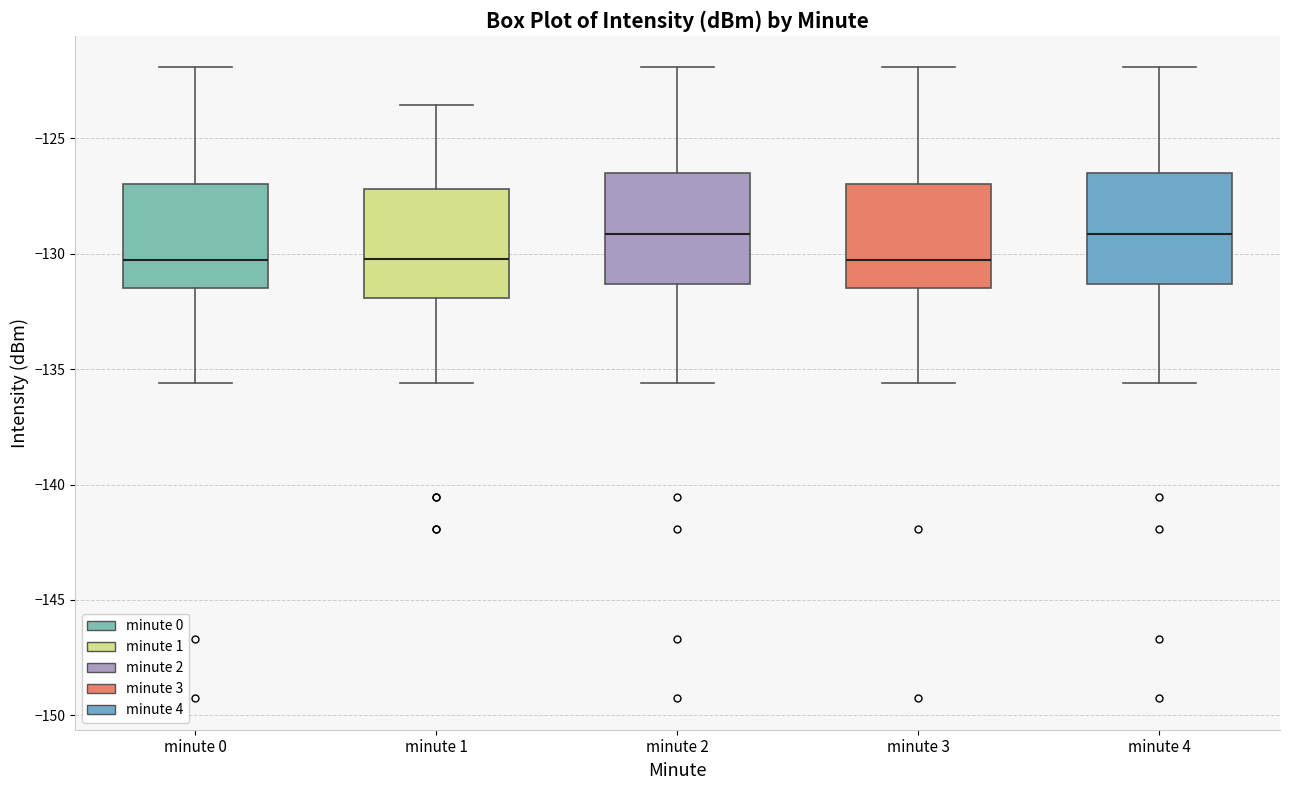

Reading left to right, read every box against the y-axis: the position of its median line, the range the box covers, and the ends of its whiskers. The values are not printed on the chart, so give them approximately, as read against the axis.

minute 0: median -130.5, box -131.5 to -127.0, whiskers -135.5 to -122.0
minute 1: median -130.0, box -132.0 to -127.0, whiskers -135.5 to -123.5
minute 2: median -129.0, box -131.5 to -126.5, whiskers -135.5 to -122.0
minute 3: median -130.5, box -131.5 to -127.0, whiskers -135.5 to -122.0
minute 4: median -129.0, box -131.5 to -126.5, whiskers -135.5 to -122.0